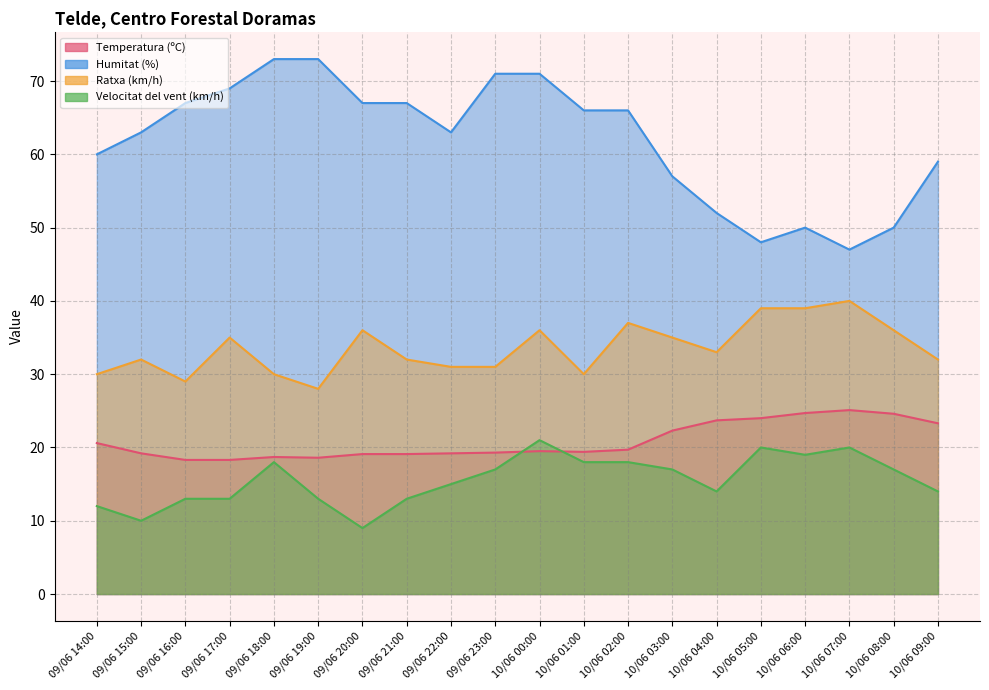

What is the greatest value displayed?

73.0